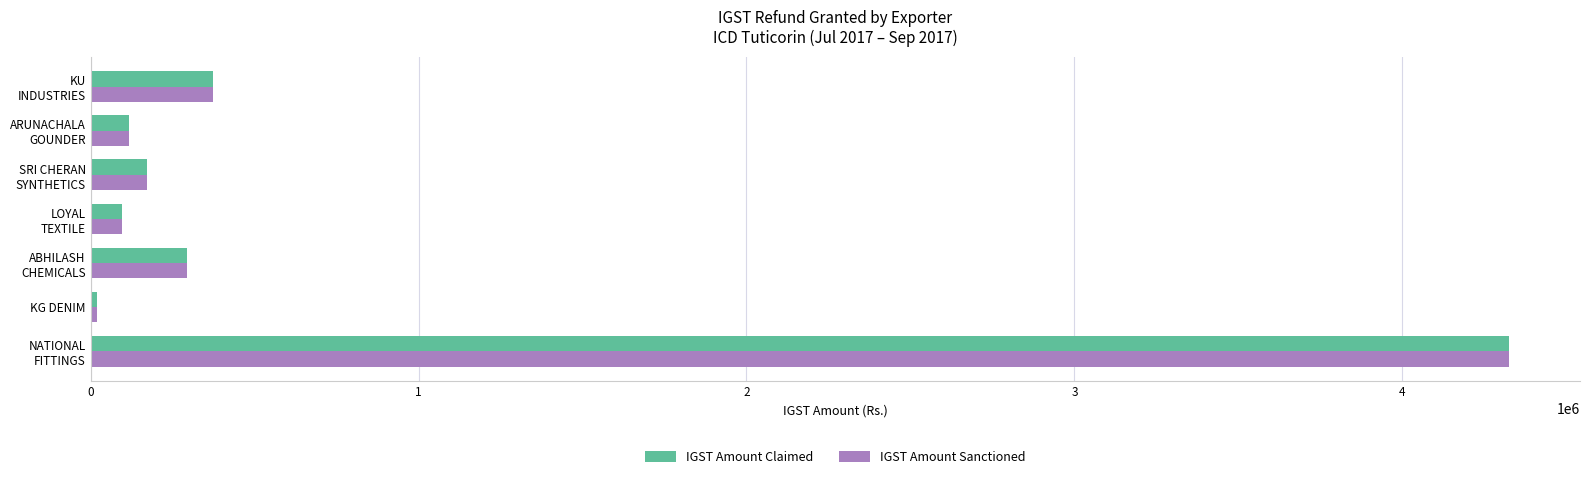

How many distinct data groups are displayed?

2